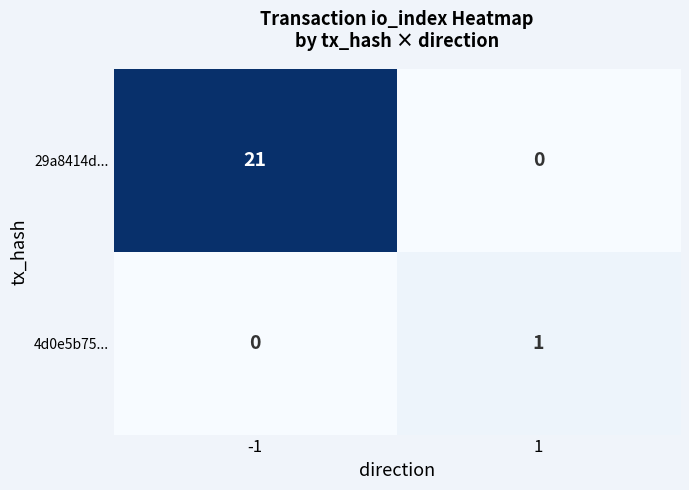

Is it true that 29a8414d... equals 21 at -1?

True